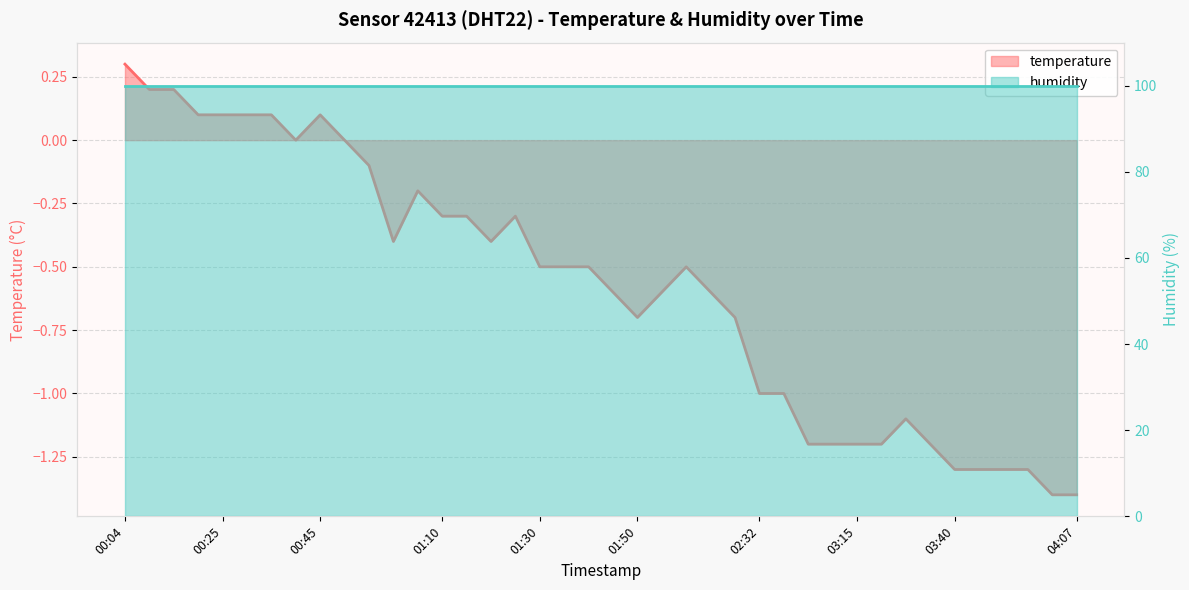

True or false: the data shows -1.2 at 03:04.

True